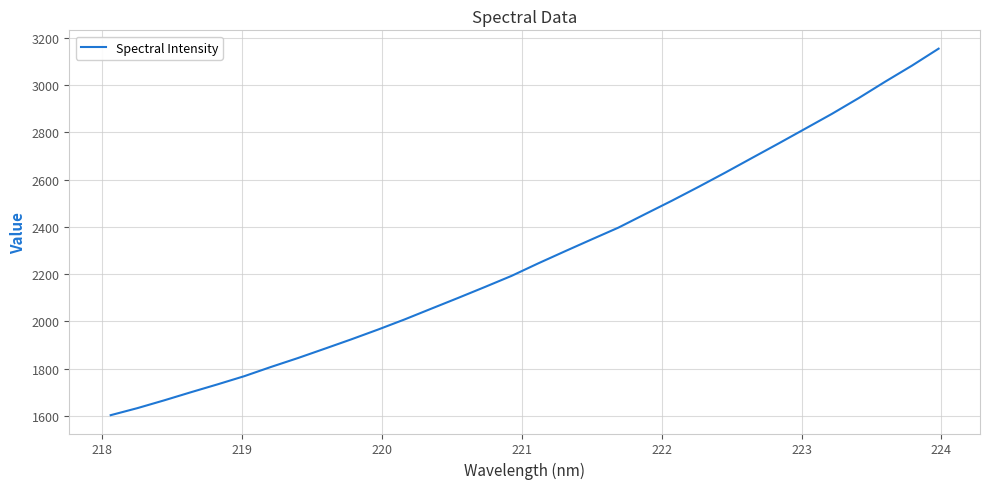

What is the maximum value shown in the chart?

3154.3